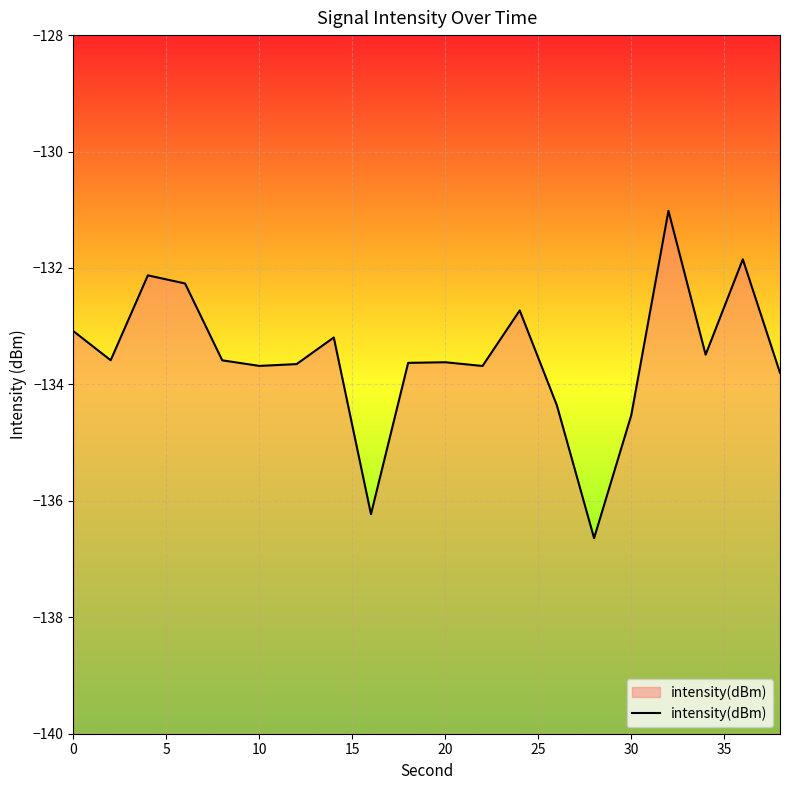

How many interior local valleys (lower than both neighbors) does the data have?

6